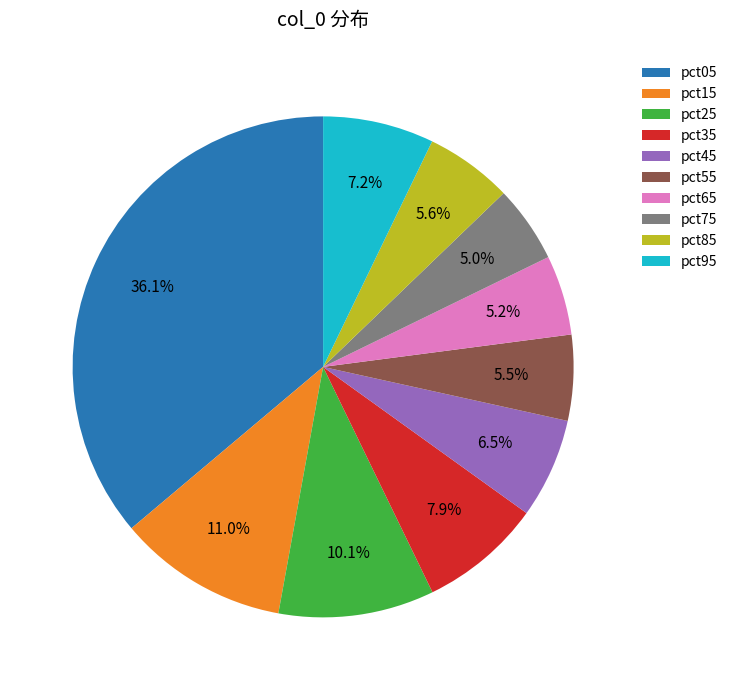

What is the largest slice in the pie chart?

pct05